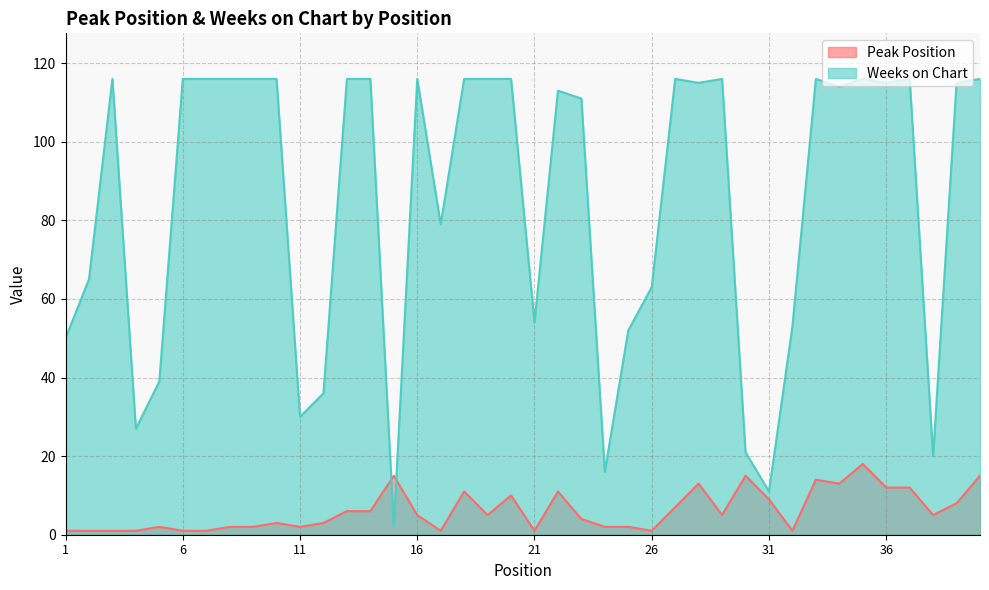

How many distinct data groups are displayed?

2